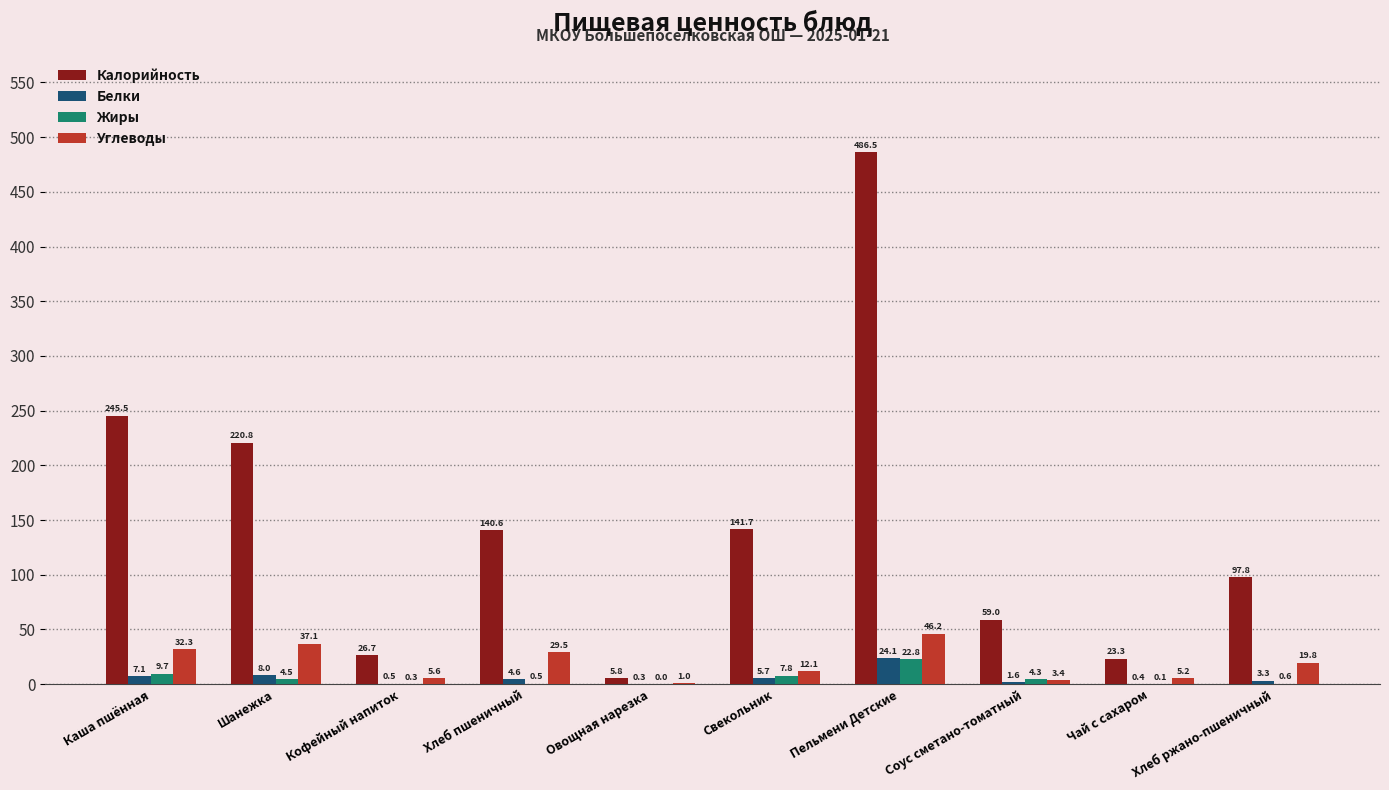

What is the approximate value of Белки at Свекольник?

5.7